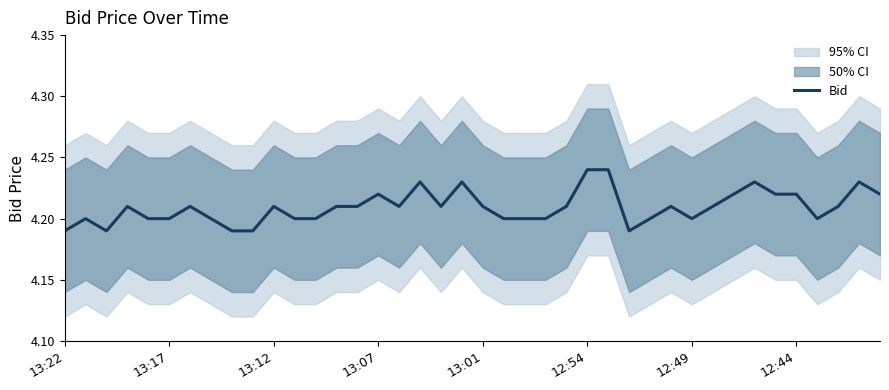

How many points are higher than both their immediate neighbors (excluding endpoints)?

10